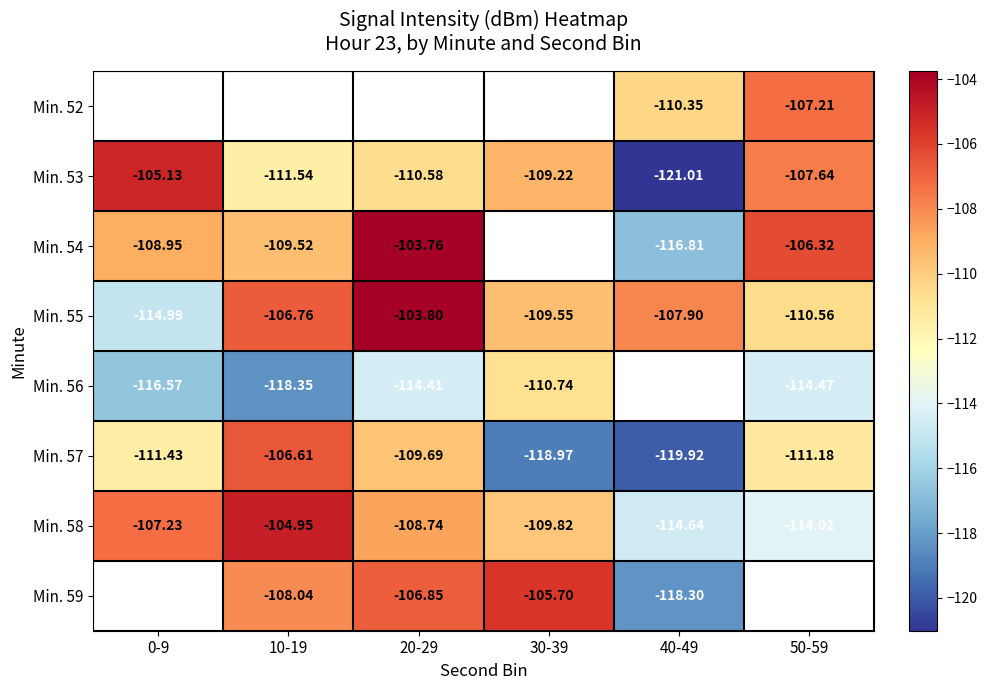

Which category has the highest value in the Min. 58 series?

10-19